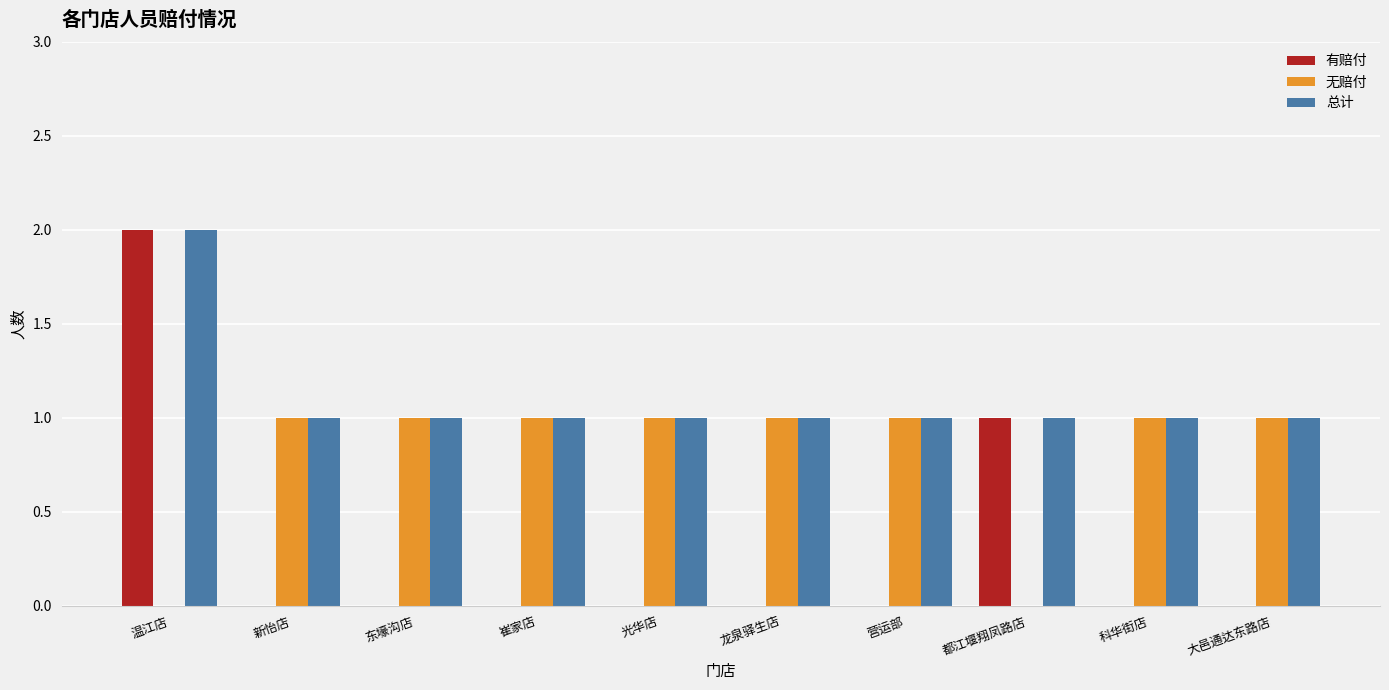

Which label corresponds to the largest value in the chart?

温江店